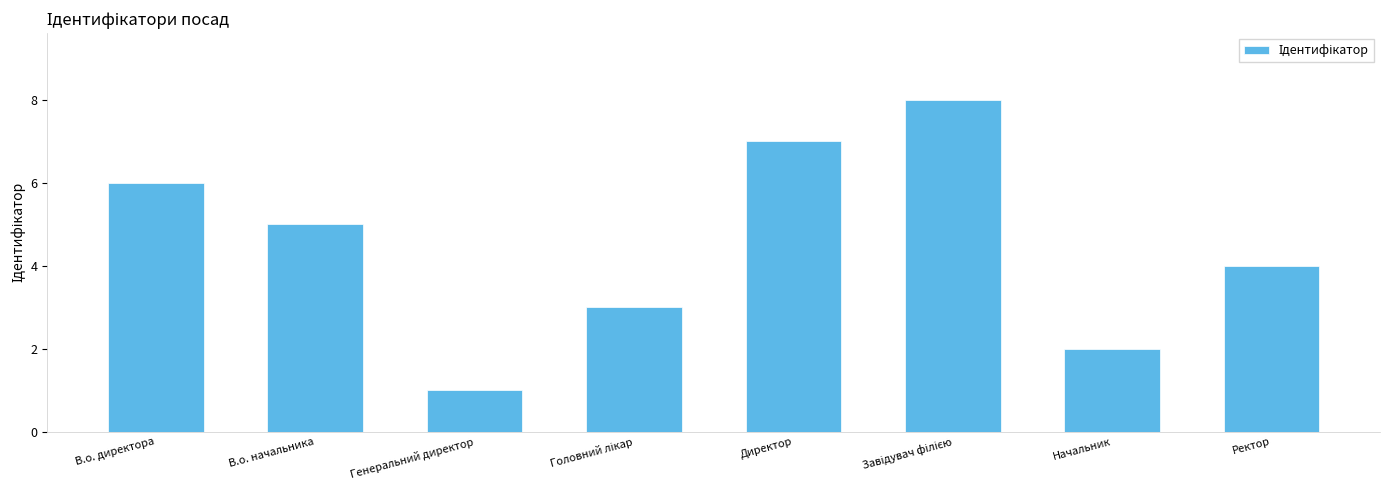

The value at Директор is 10. True or false?

False